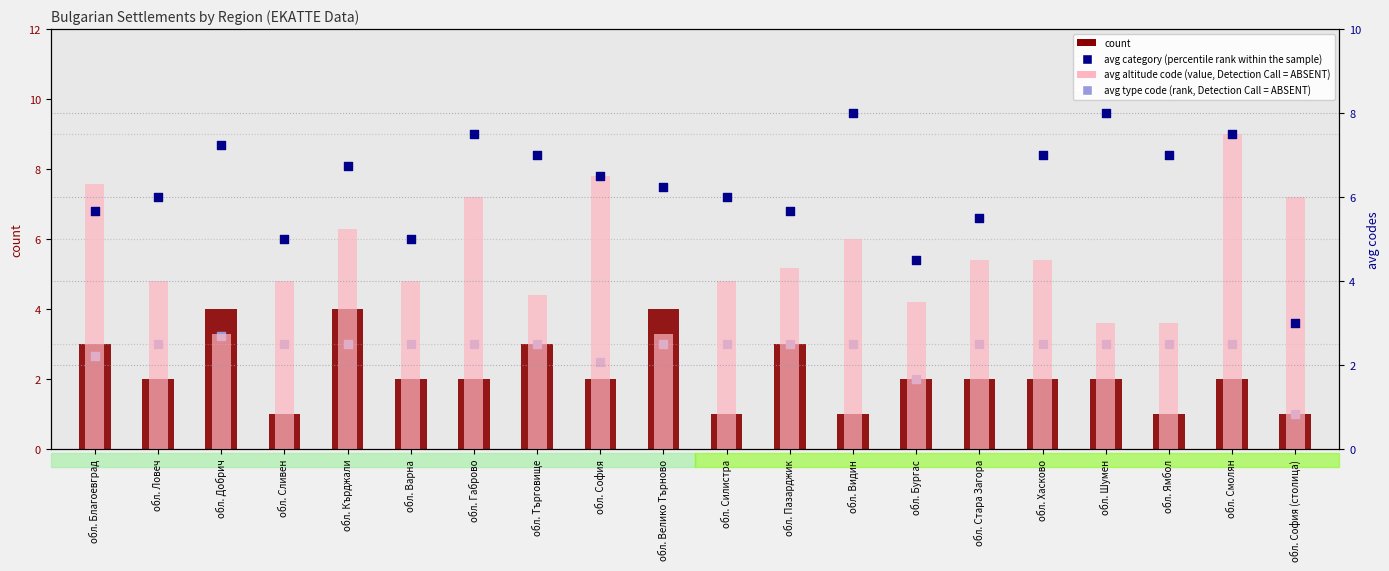

Which series has the largest total across all categories?

avg category (percentile rank within the sample)